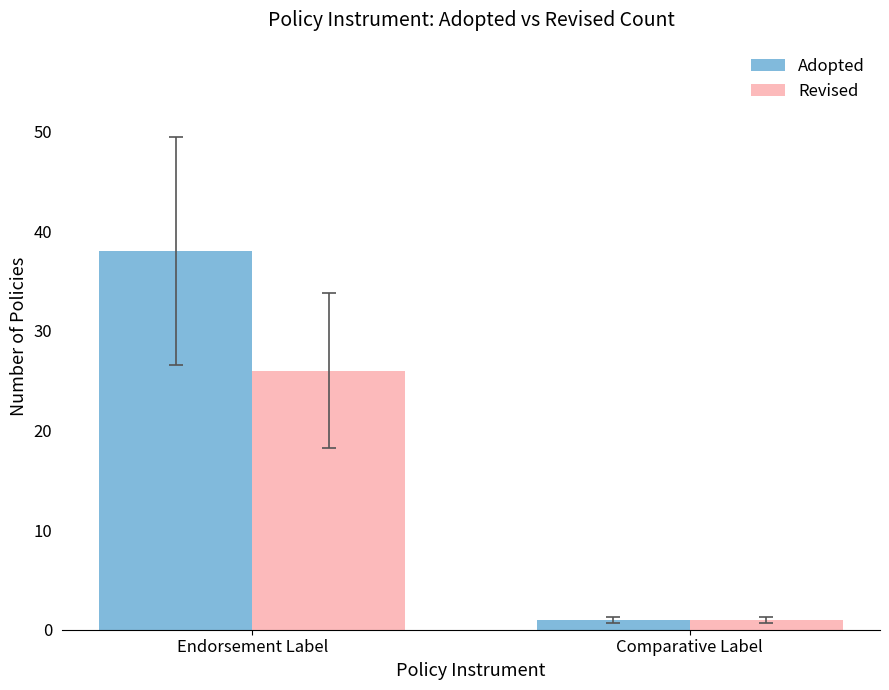

The Adopted series shows 23 at Endorsement Label. True or false?

False